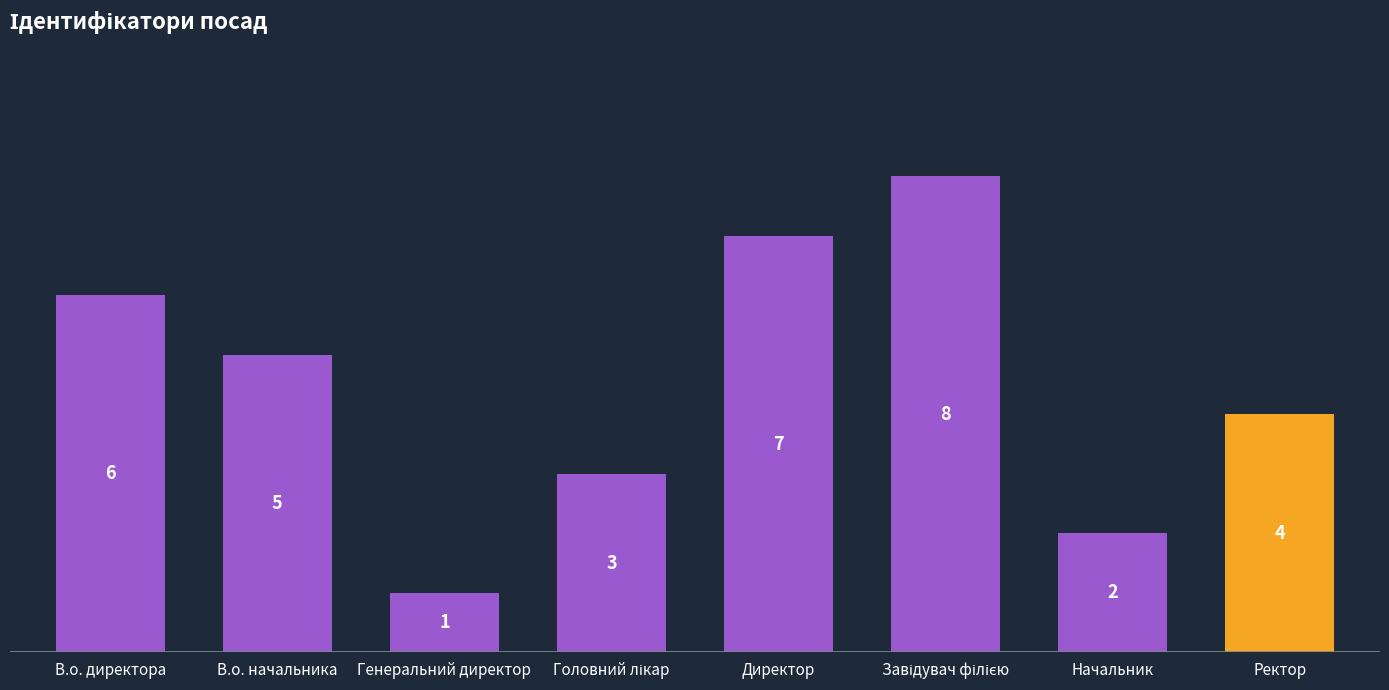

What is the difference between the values at В.о. начальника and Головний лікар?

2